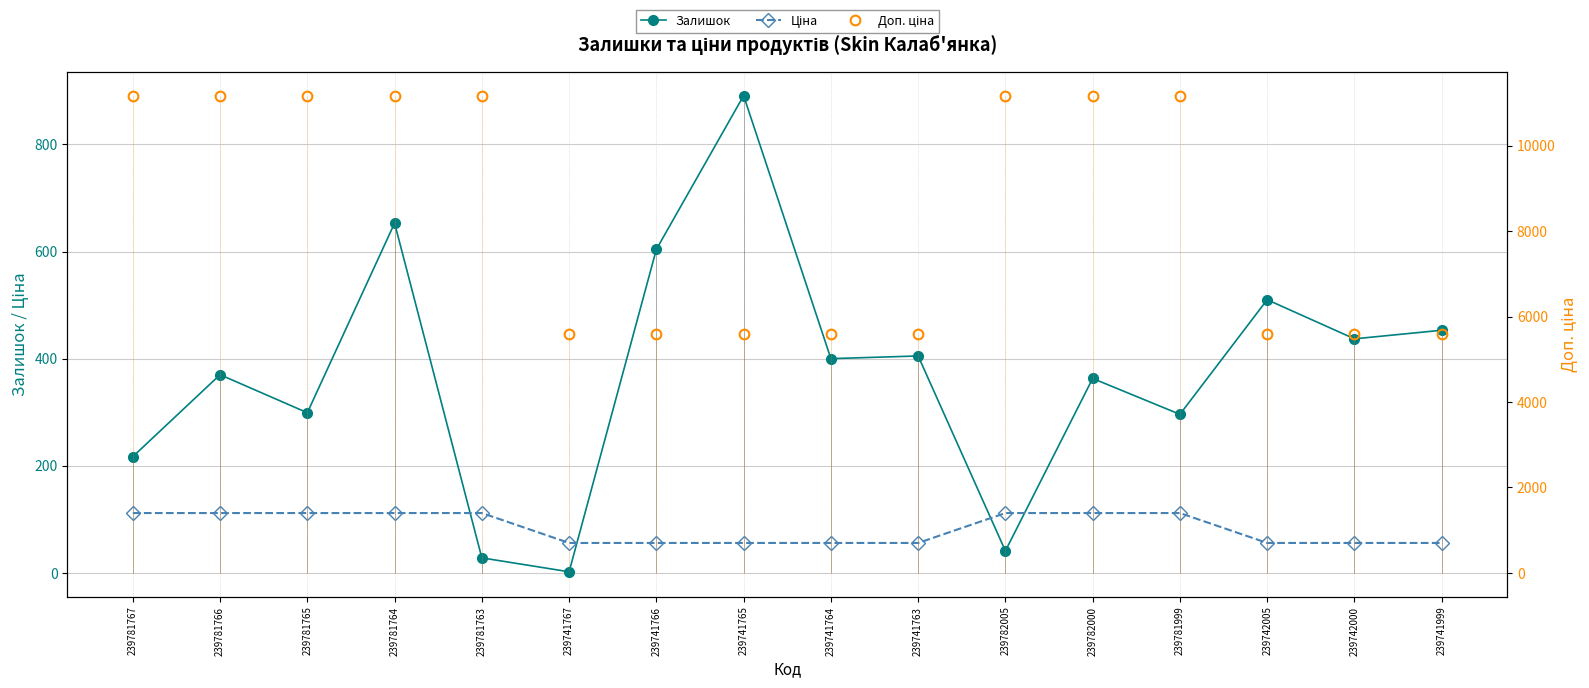

At which label is Залишок closest to 446?

239741999